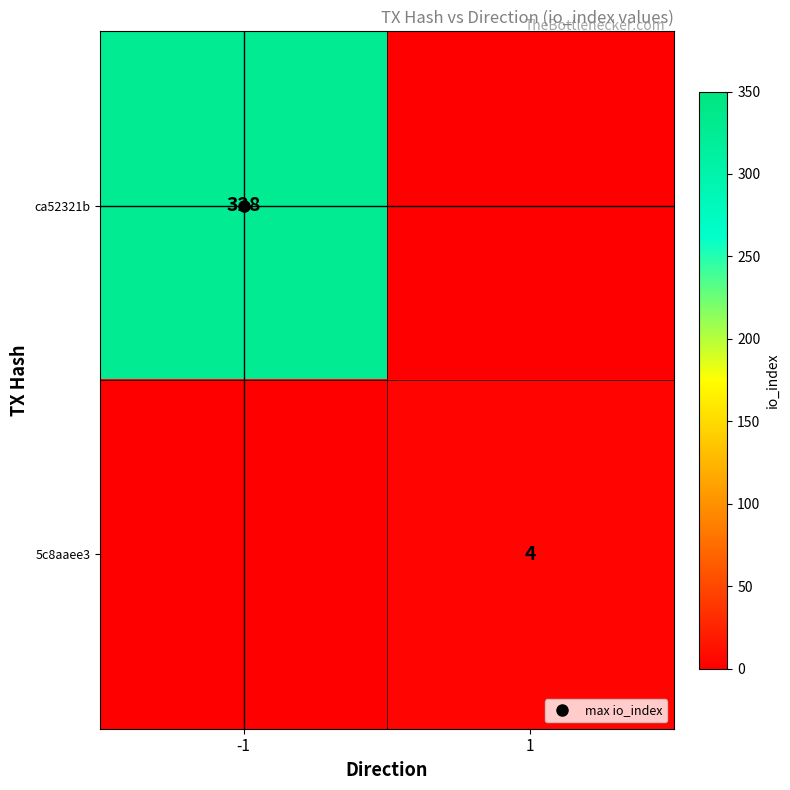

Is the value of 5c8aaee3 at -1 greater than the value of ca52321b at -1?

No